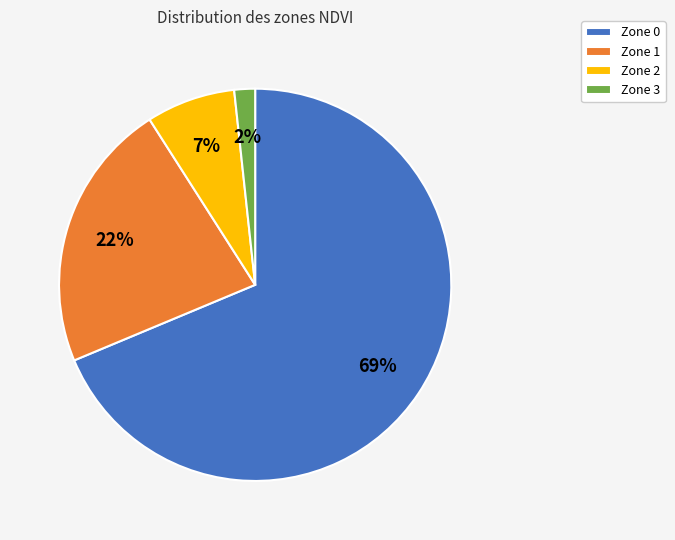

Between Zone 2 and Zone 1, which is larger?

Zone 1